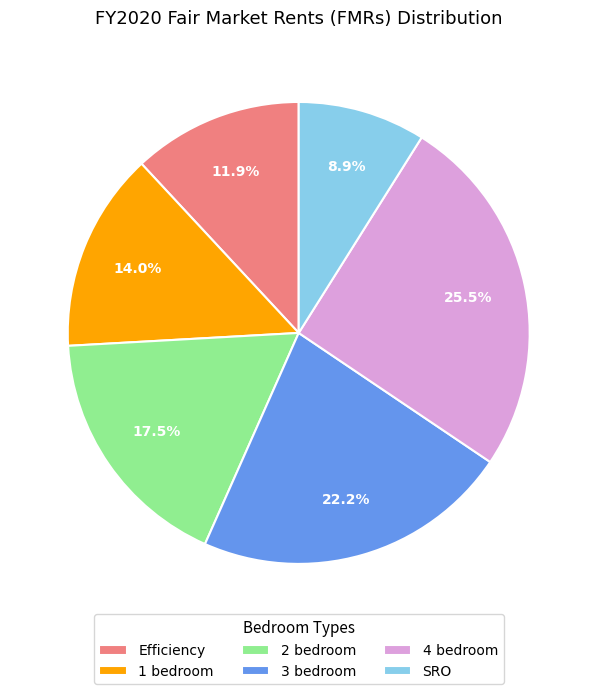

To the nearest percent, what portion does 1 bedroom represent?

14%